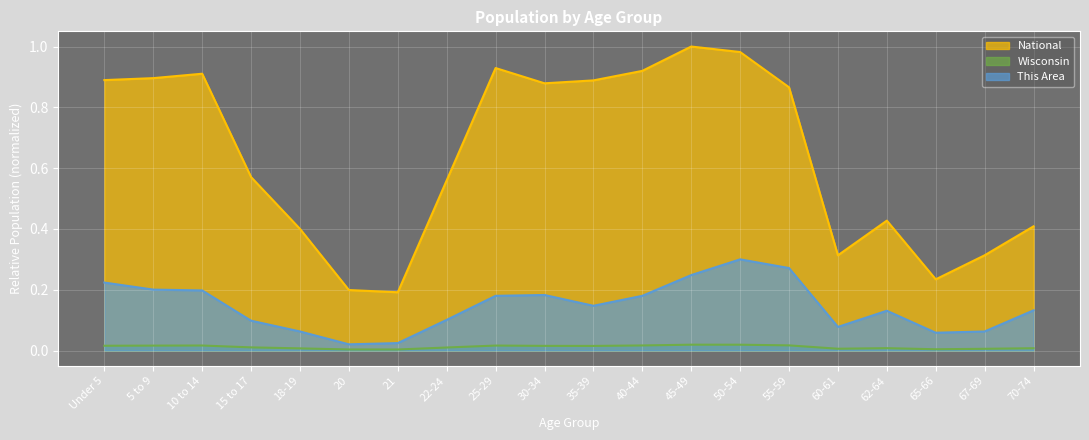

How many lines are shown in the chart?

3